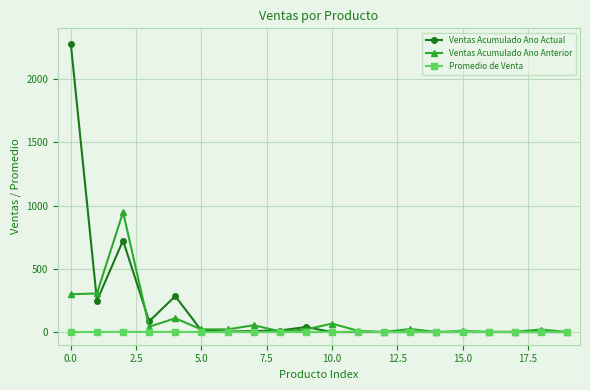

Which series has the largest range (max minus min)?

Ventas Acumulado Ano Actual